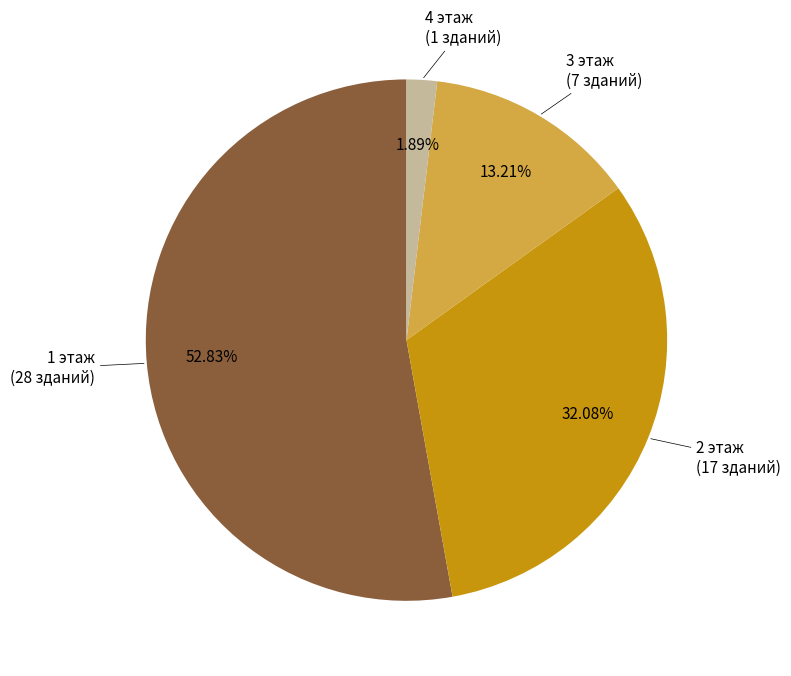

Is there a majority slice in this chart?

Yes